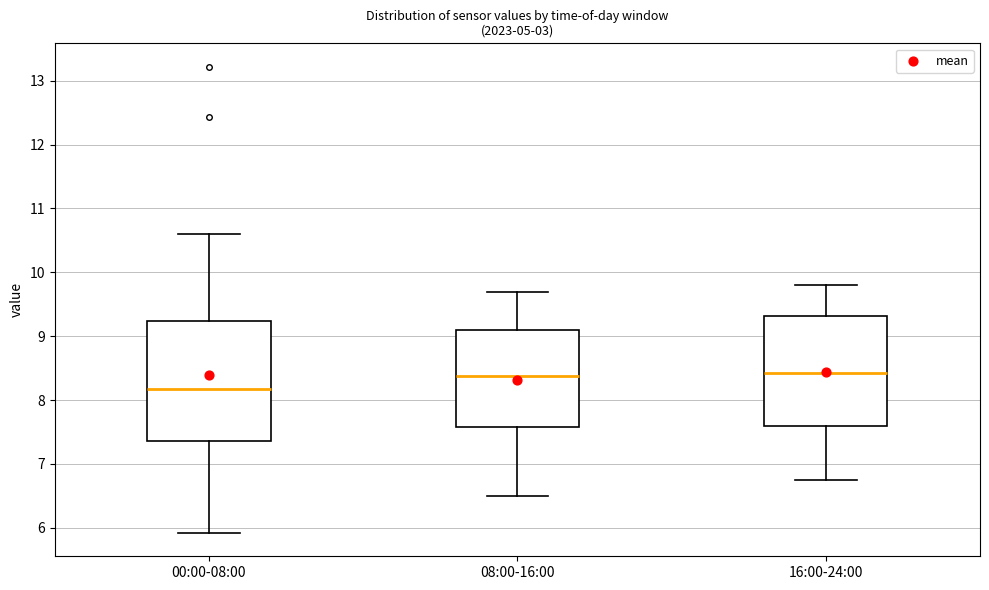

Reading left to right, transcribe this box plot: for each box, give where its median line is, the range the box spans, and where its two whiskers end, as read against the y-axis. The values are not printed on the chart, so give them approximately, as read against the axis.

00:00-08:00: median 8.2, box 7.4 to 9.2, whiskers 5.9 to 10.6
08:00-16:00: median 8.4, box 7.6 to 9.1, whiskers 6.5 to 9.7
16:00-24:00: median 8.4, box 7.6 to 9.3, whiskers 6.8 to 9.8